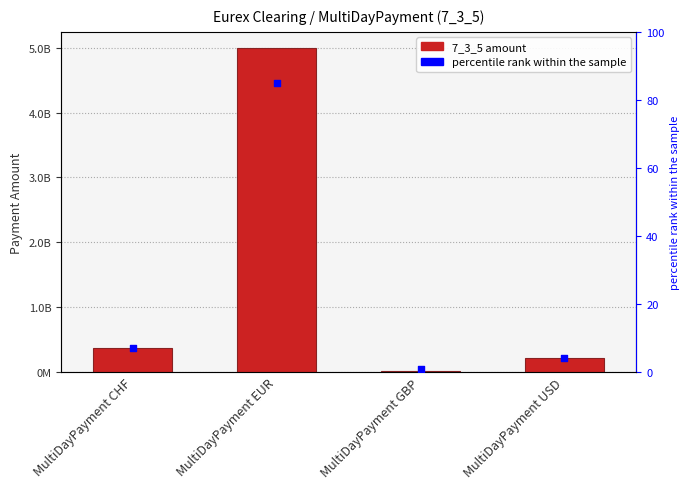

Which series contains the lowest Y value?

percentile rank within the sample